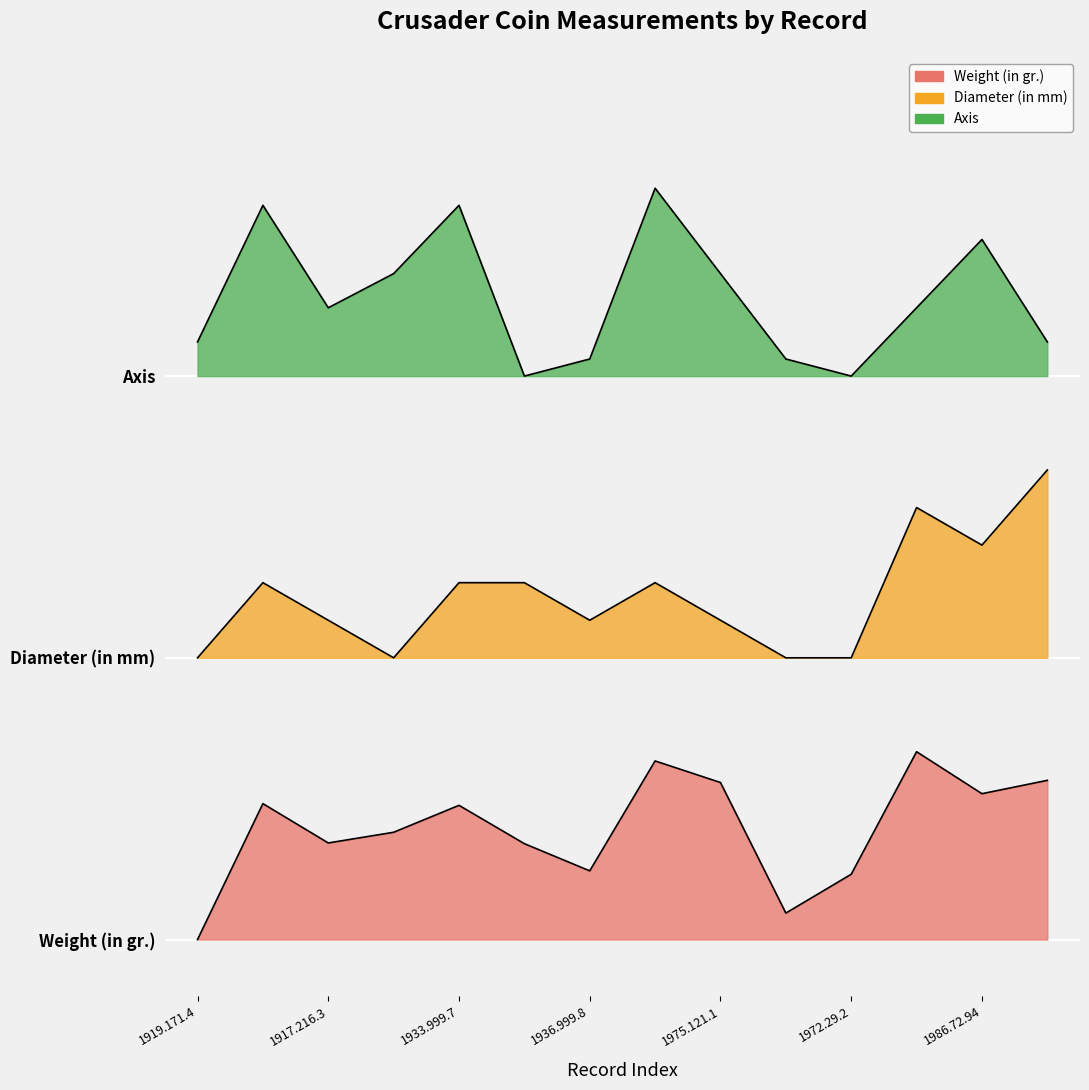

What is the value of the Diameter (in mm) point at the 13th from the left?

2.1